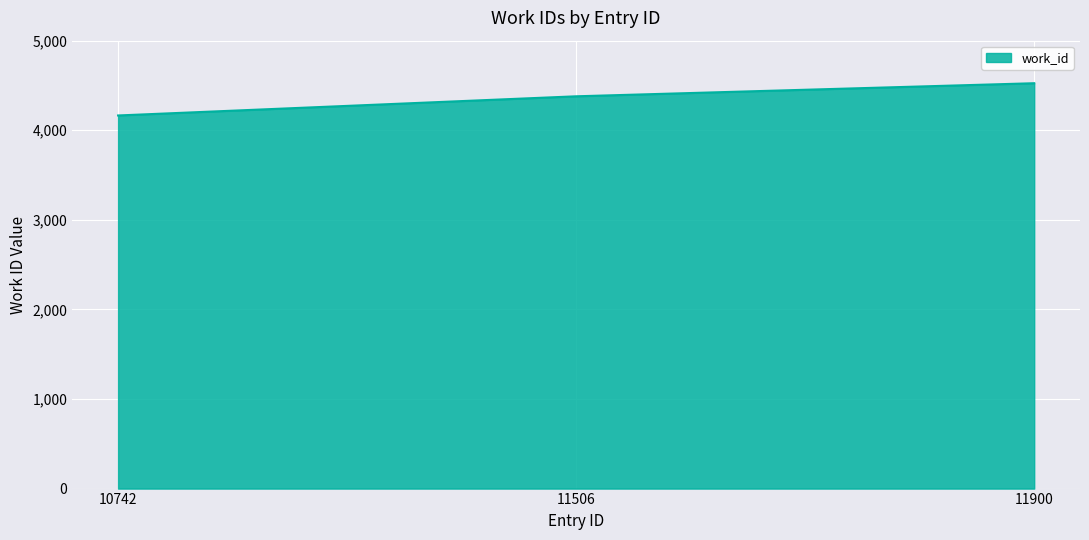

How many values are between 4165 and 4525?

3